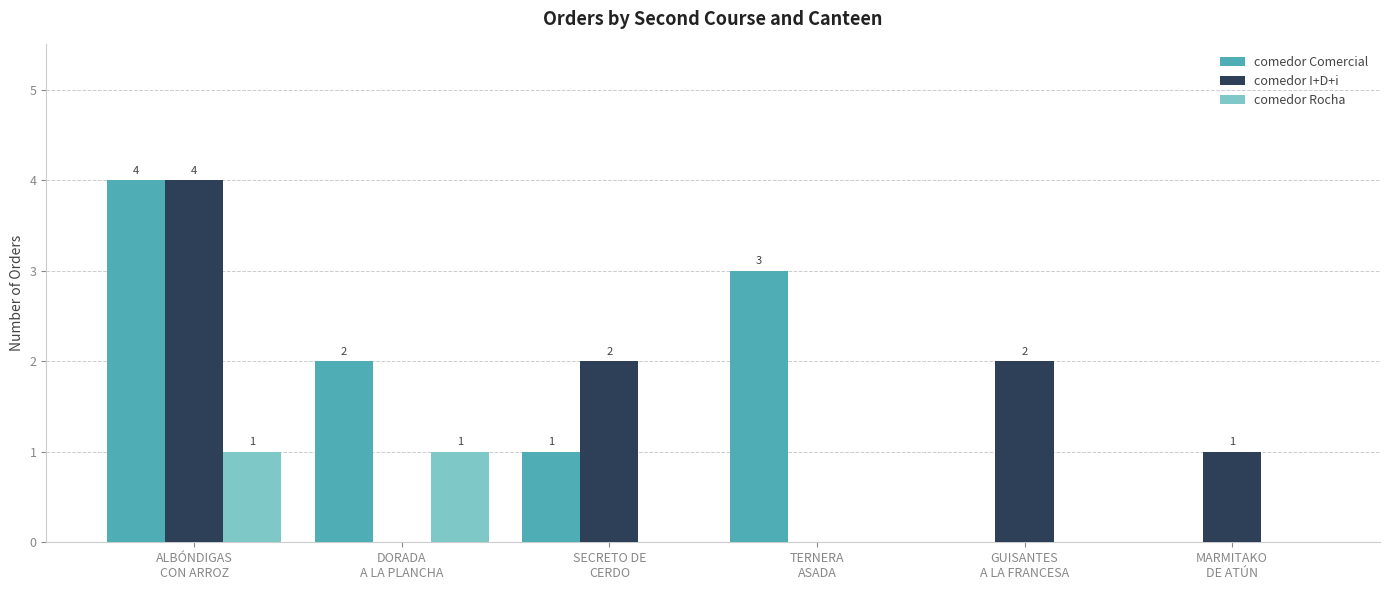

Reading left to right, list all the values displayed in this chart.

comedor Comercial: 4	2	1	3	0	0
comedor I+D+i: 4	0	2	0	2	1
comedor Rocha: 1	1	0	0	0	0